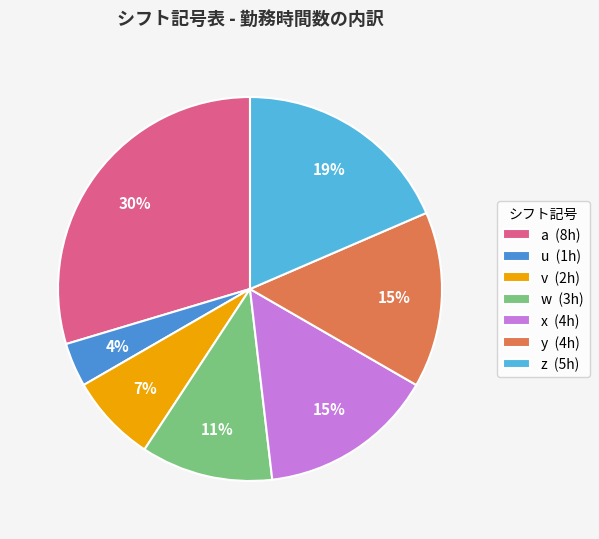

True or false: z accounts for 19% of the total.

True